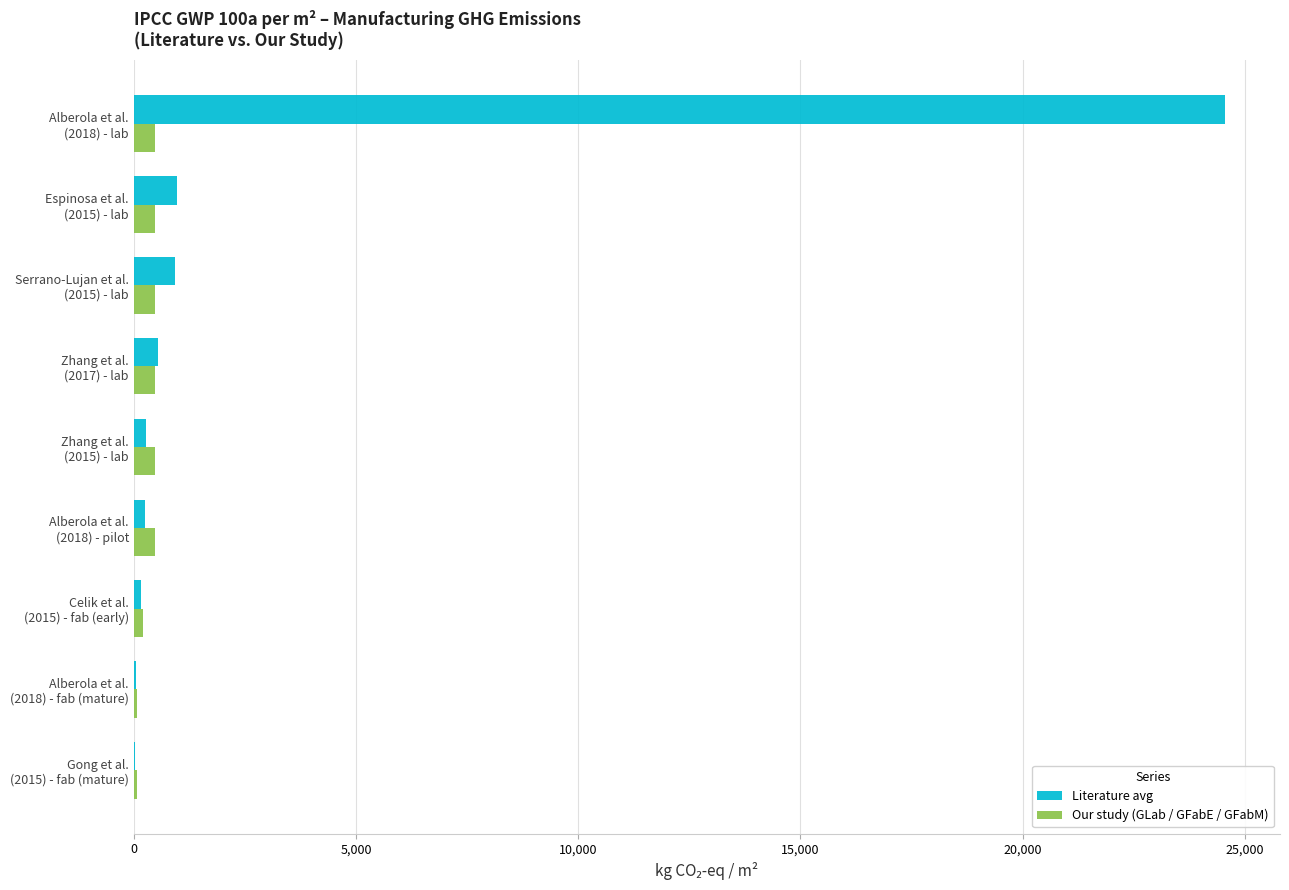

What is the sum of all Our study (GLab / GFabE / GFabM) values?

3285.6